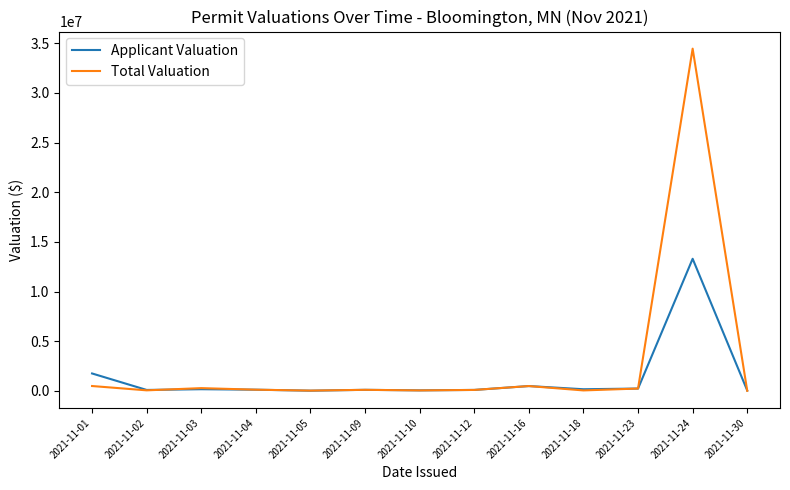

True or false: Applicant Valuation and Total Valuation cross at least once.

True